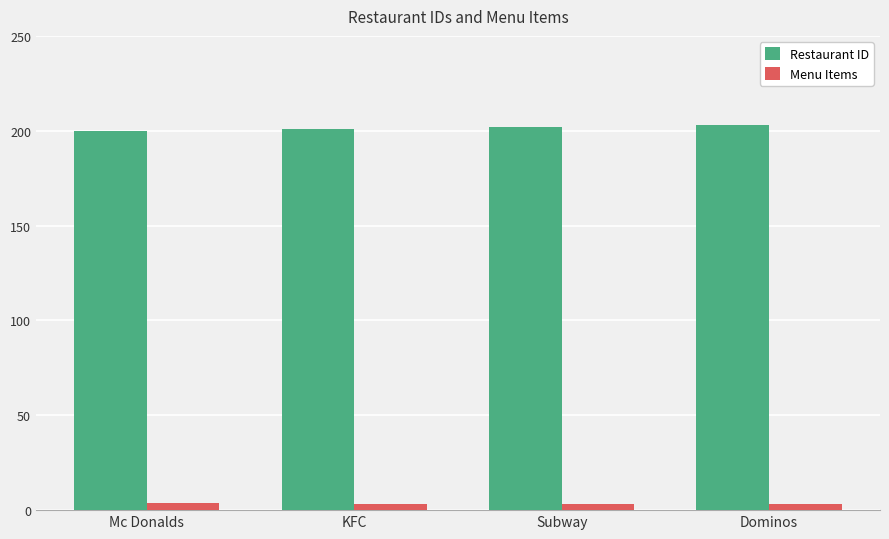

At how many categories does at least one series exceed 138?

4